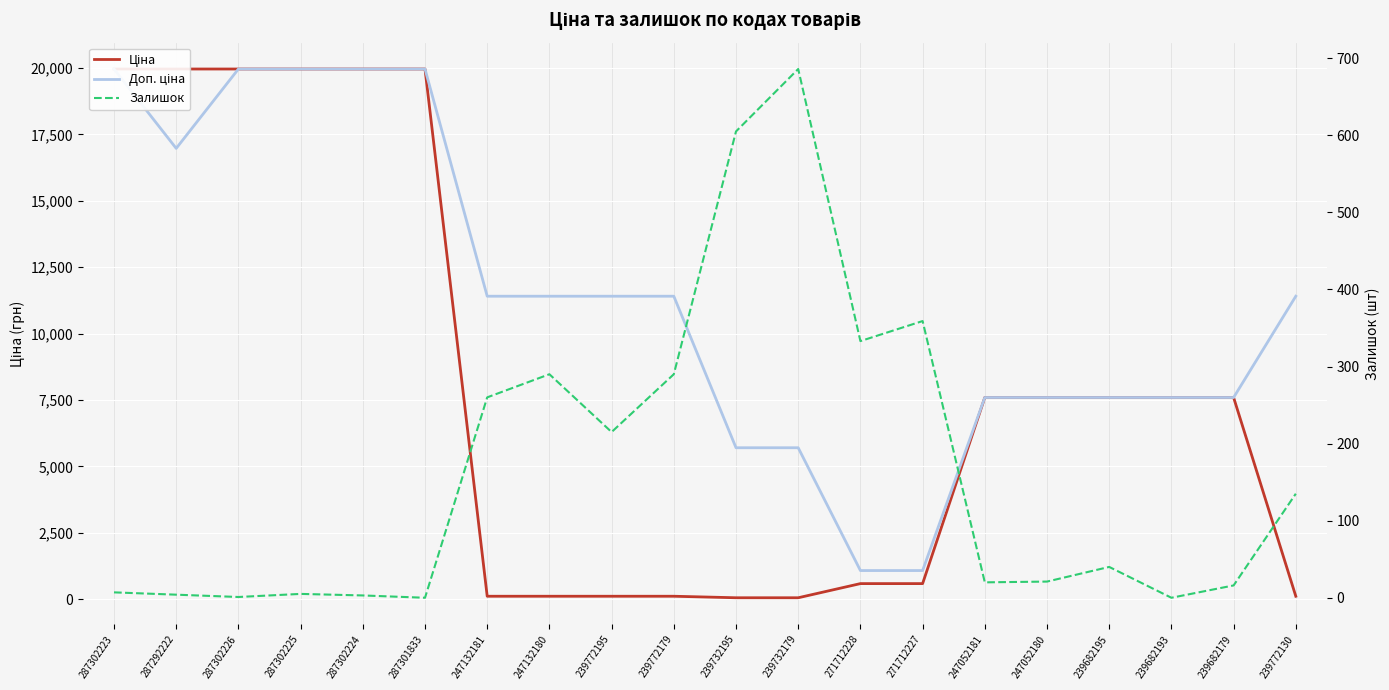

What is the label of the 15th point from the left?

247052181